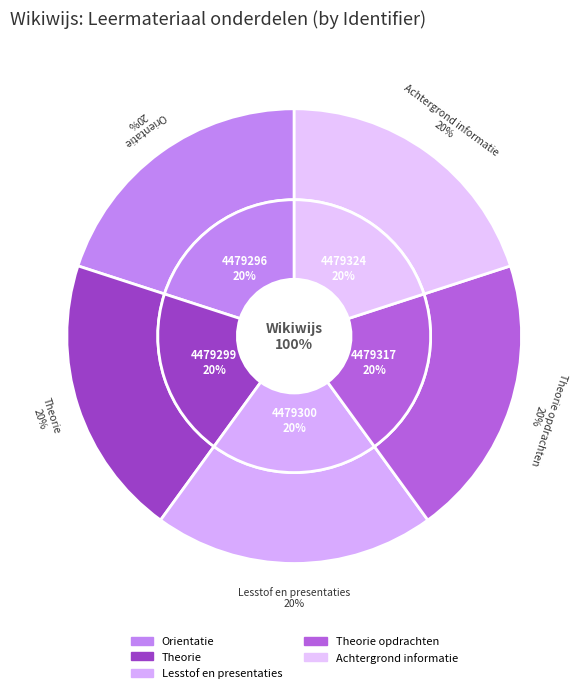

To the nearest percent, what is the average slice percentage?

20%